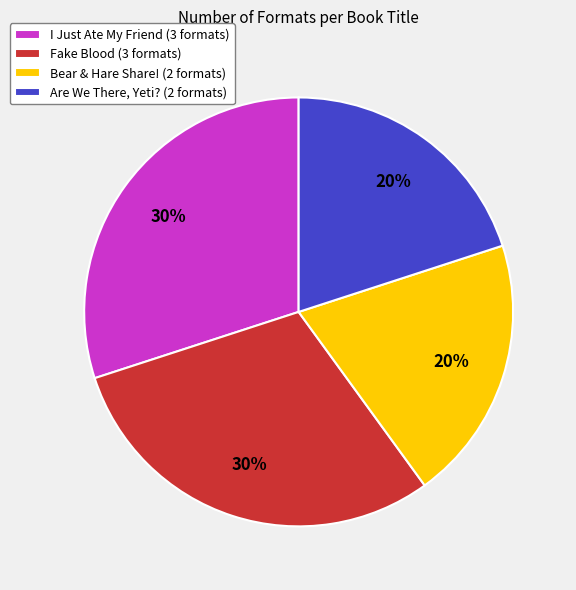

Count the number of slices in the pie.

4